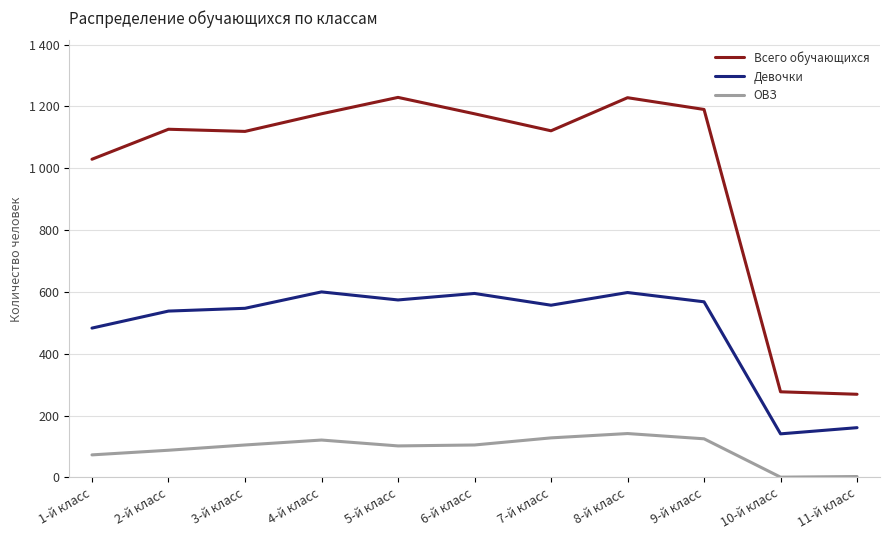

What position from the right is 6-й класс?

6